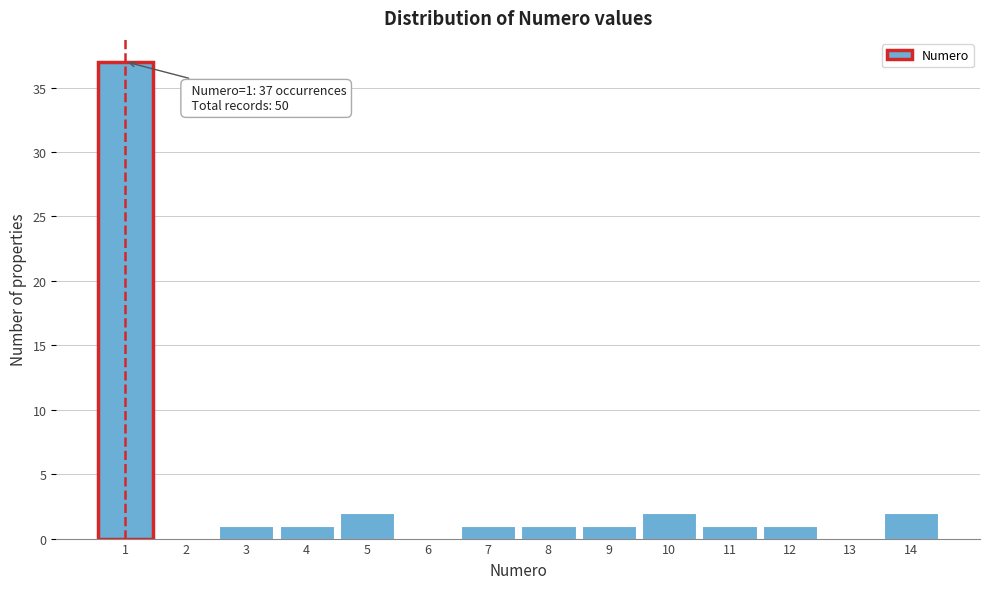

What is the change in value from 9 to 14?

+1